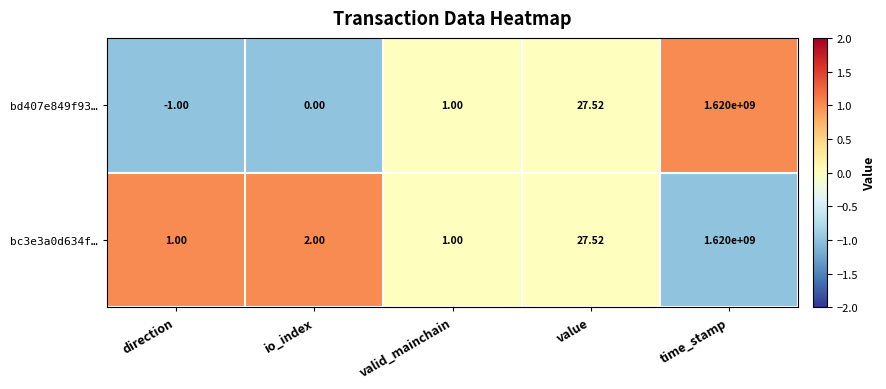

Rank the categories by bd407e849f93… value from lowest to highest.

direction, io_index, valid_mainchain, value, time_stamp